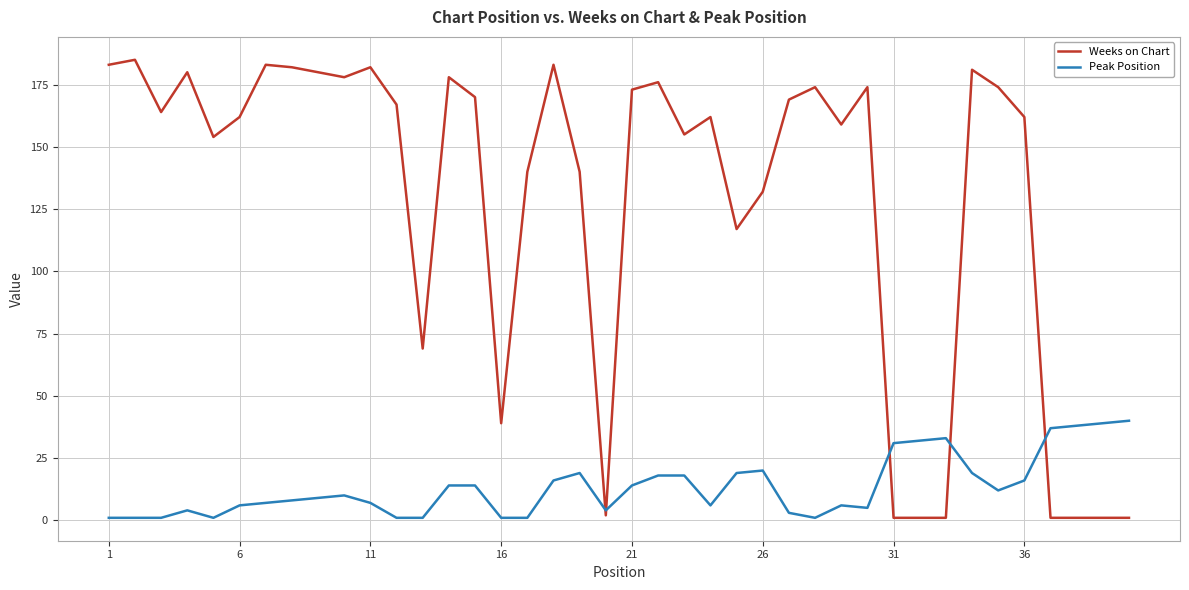

Which series has the largest range (max minus min)?

Weeks on Chart